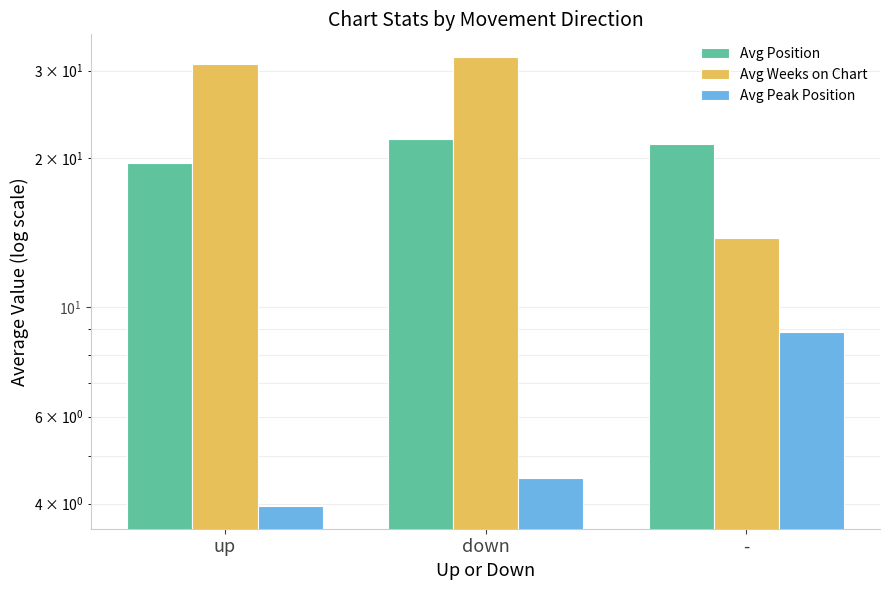

Rank the series by their average value, from lowest to highest.

Avg Peak Position, Avg Position, Avg Weeks on Chart